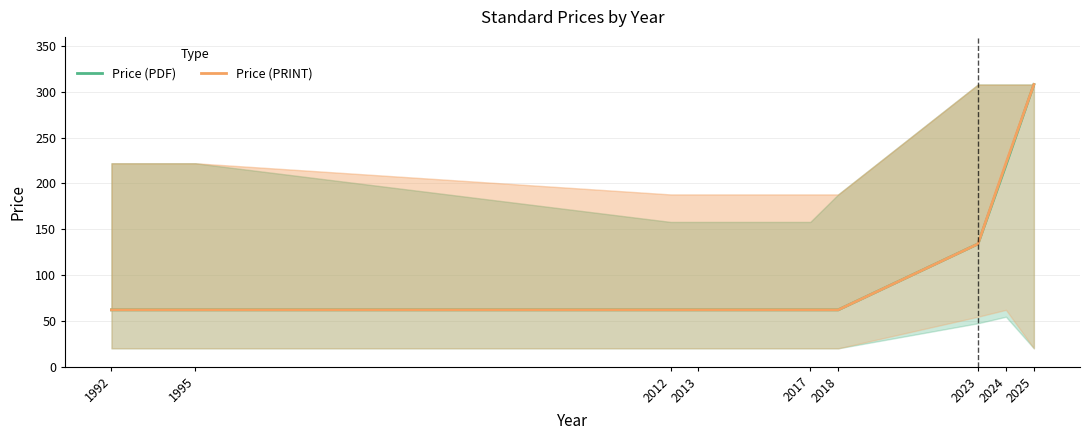

At how many categories does at least one series exceed 128?

3